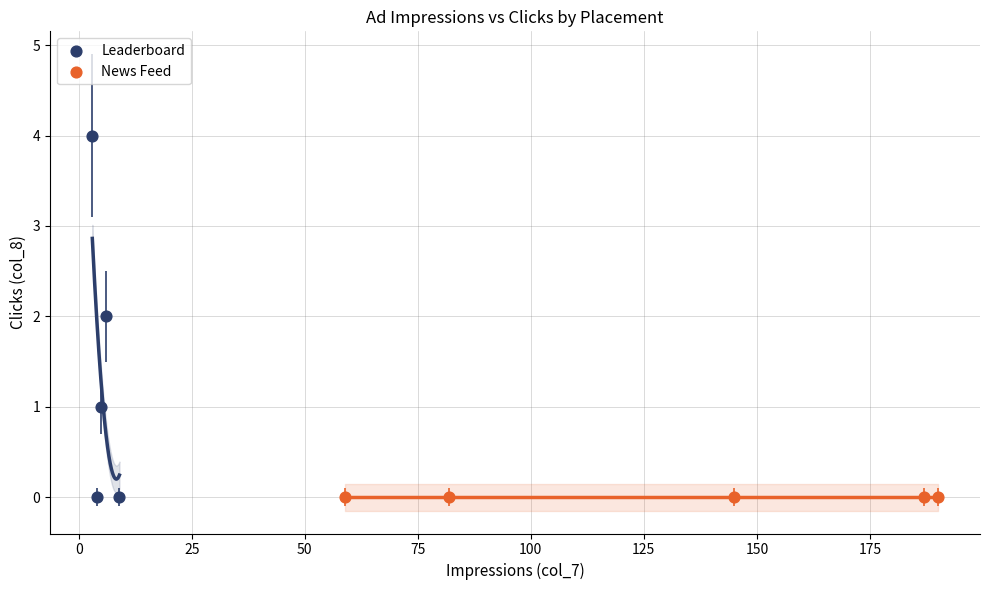

Which series reaches the maximum Y coordinate?

Leaderboard